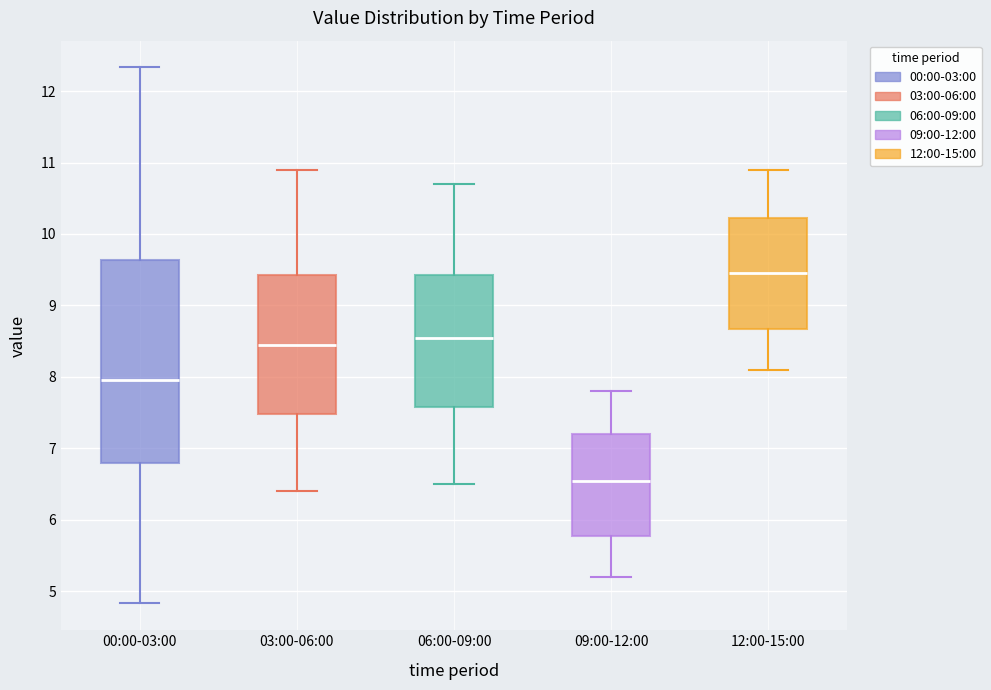

Where does the lower whisker of the box for 03:00-06:00 end on the y-axis? The values are not printed on the chart, so give them approximately, as read against the axis.

6.4